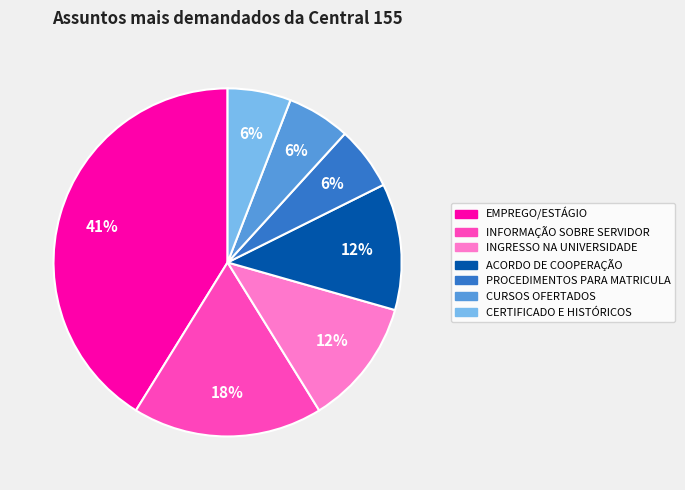

How many slices are in this pie chart?

7